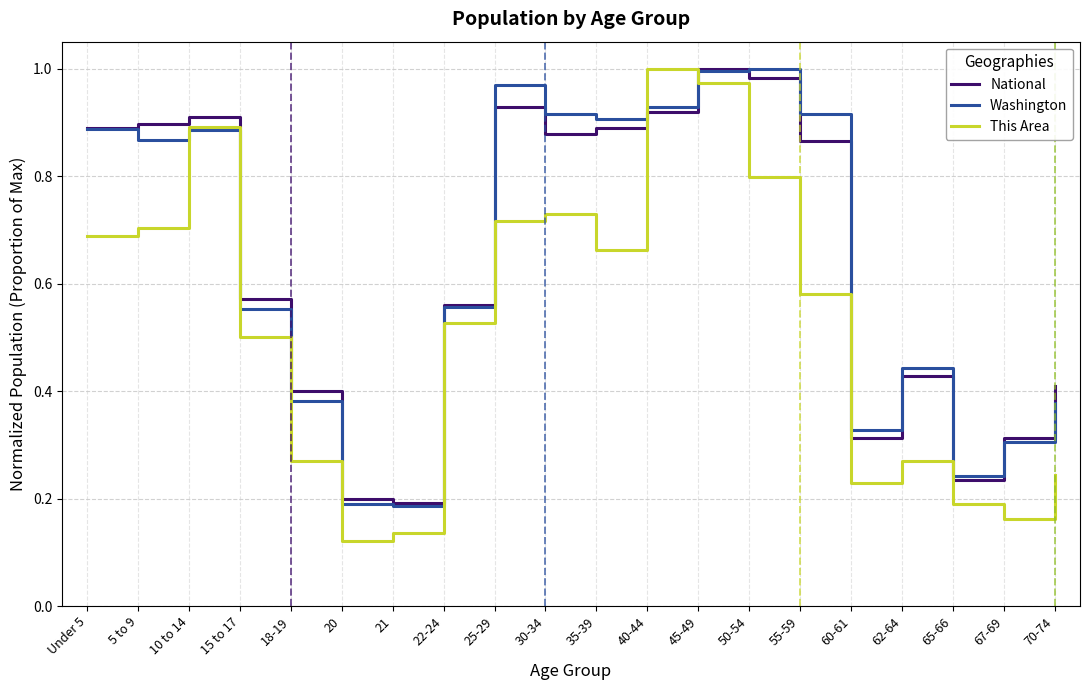

True or false: National and This Area intersect in this chart.

True